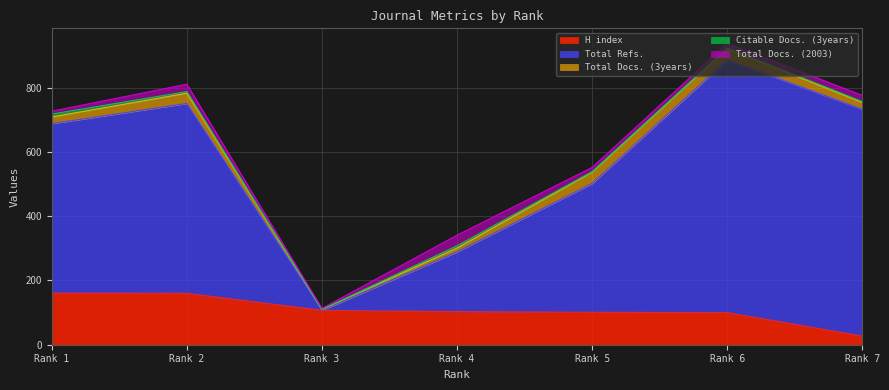

List the labels in order of Total Refs. value, largest first.

6, 7, 2, 1, 5, 4, 3